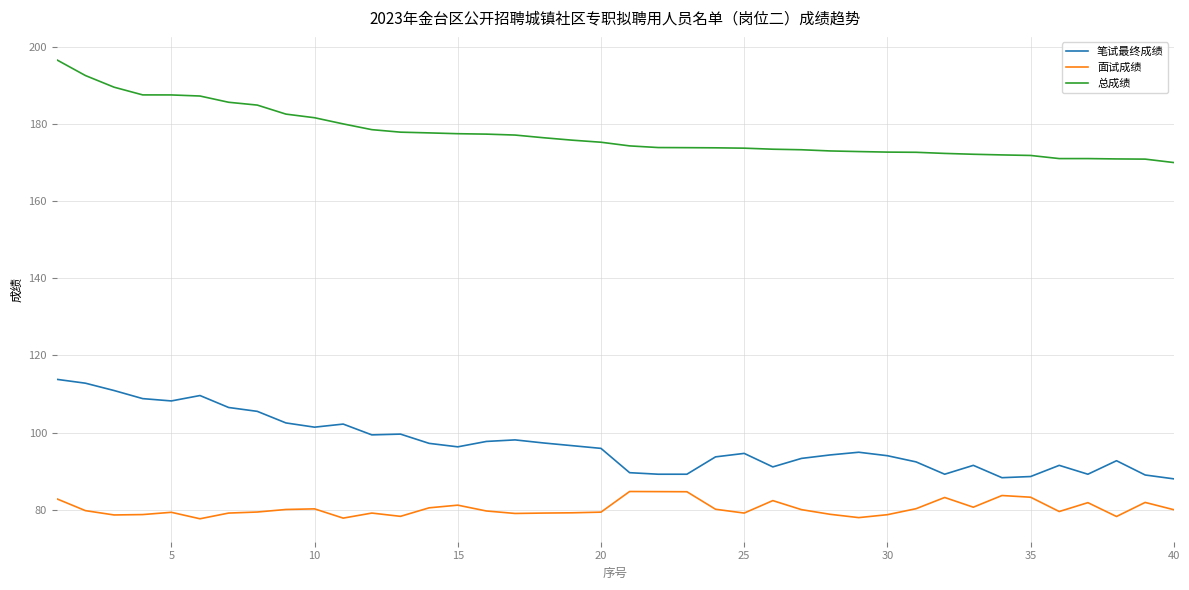

List the series in order of their peak value, highest first.

总成绩, 笔试最终成绩, 面试成绩